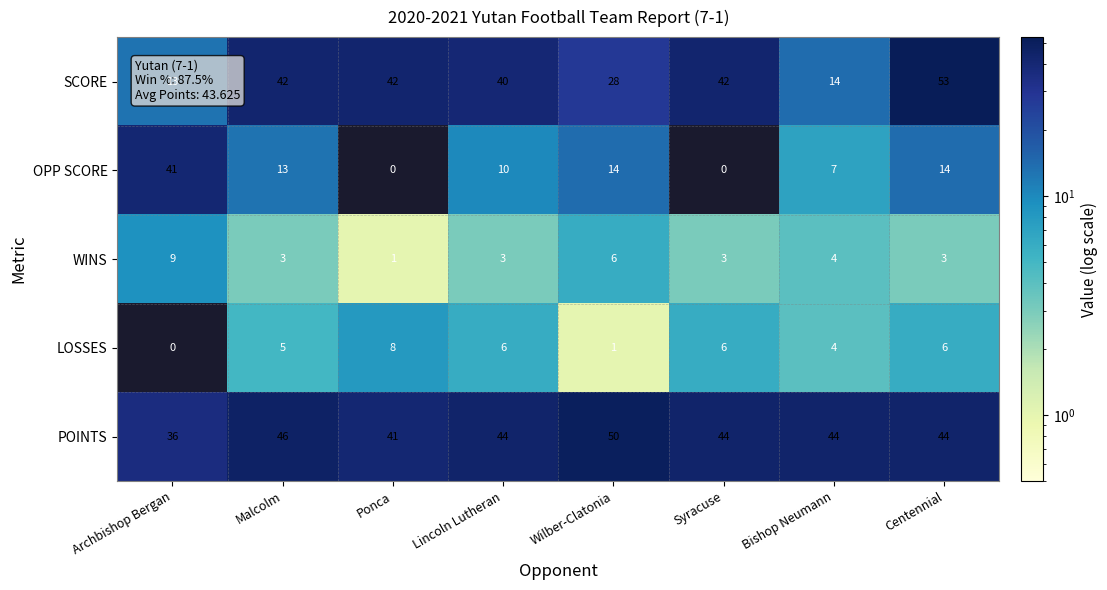

What is the spread (max minus min) of values at Ponca?

42